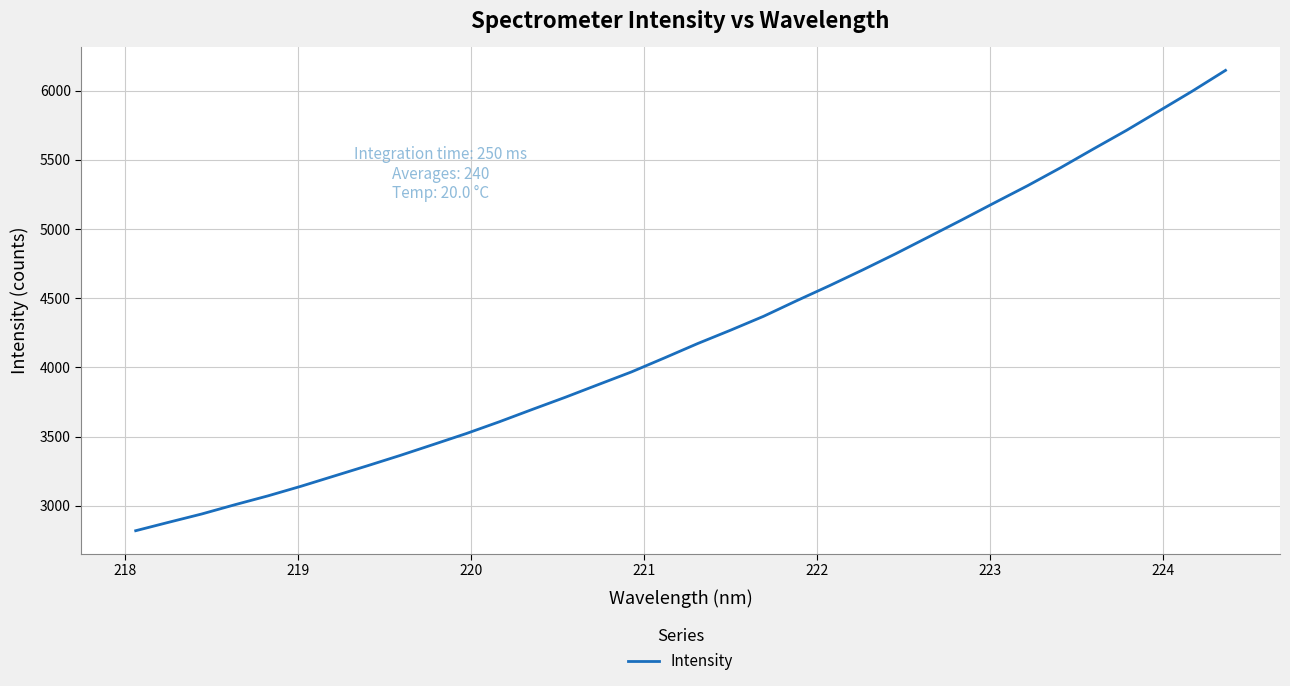

What is the smallest value displayed?

2819.3